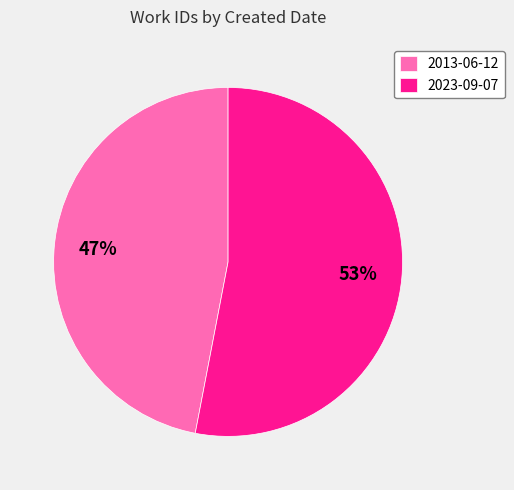

Which category accounts for the majority?

2023-09-07